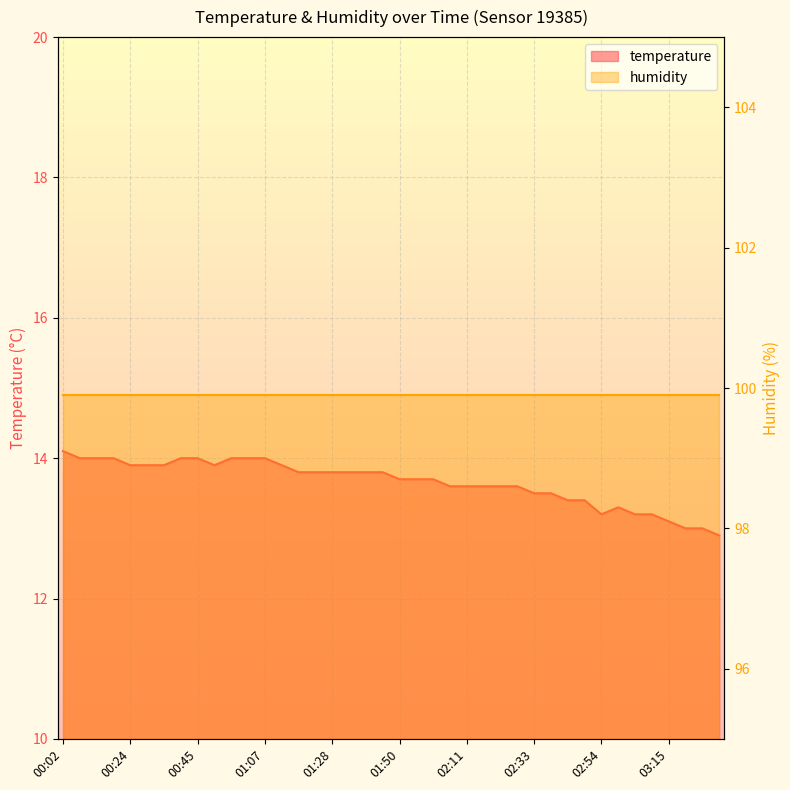

Reading right to left, what are all the values shown in this chart?

12.9	13.0	13.0	13.1	13.2	13.2	13.3	13.2	13.4	13.4	13.5	13.5	13.6	13.6	13.6	13.6	13.6	13.7	13.7	13.7	13.8	13.8	13.8	13.8	13.8	13.8	13.9	14.0	14.0	14.0	13.9	14.0	14.0	13.9	13.9	13.9	14.0	14.0	14.0	14.1